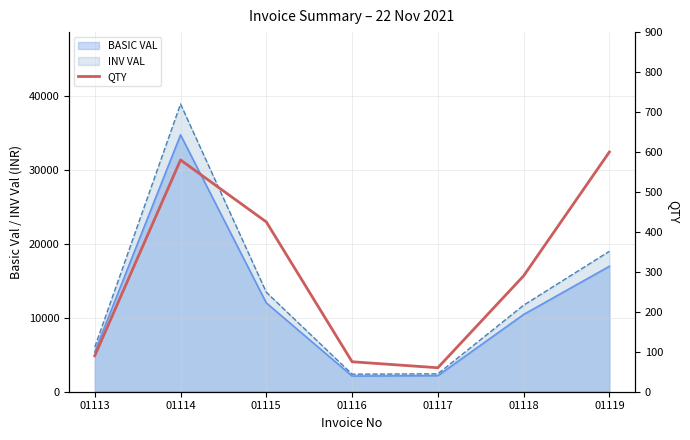

What is the value of the 6th point from the left?

290